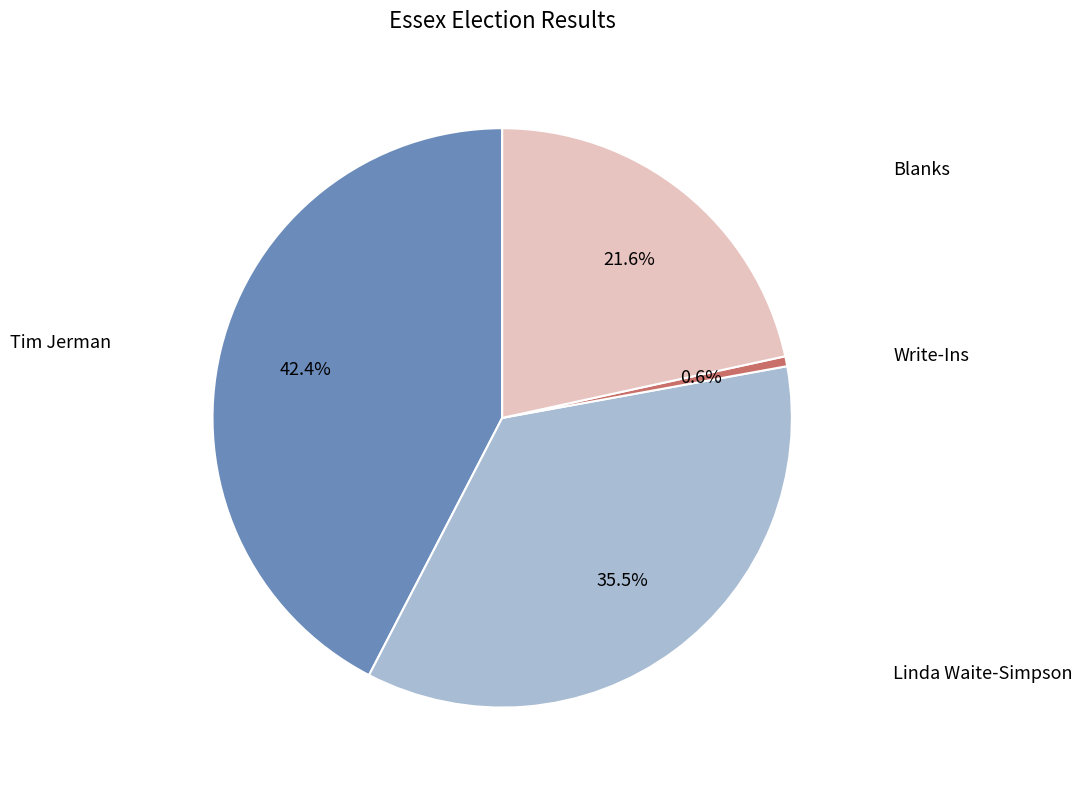

Is there a majority slice in this chart?

No